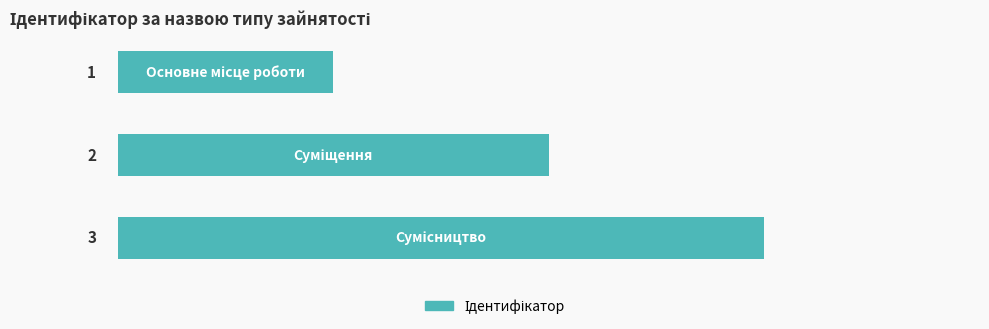

What is the greatest value displayed?

3